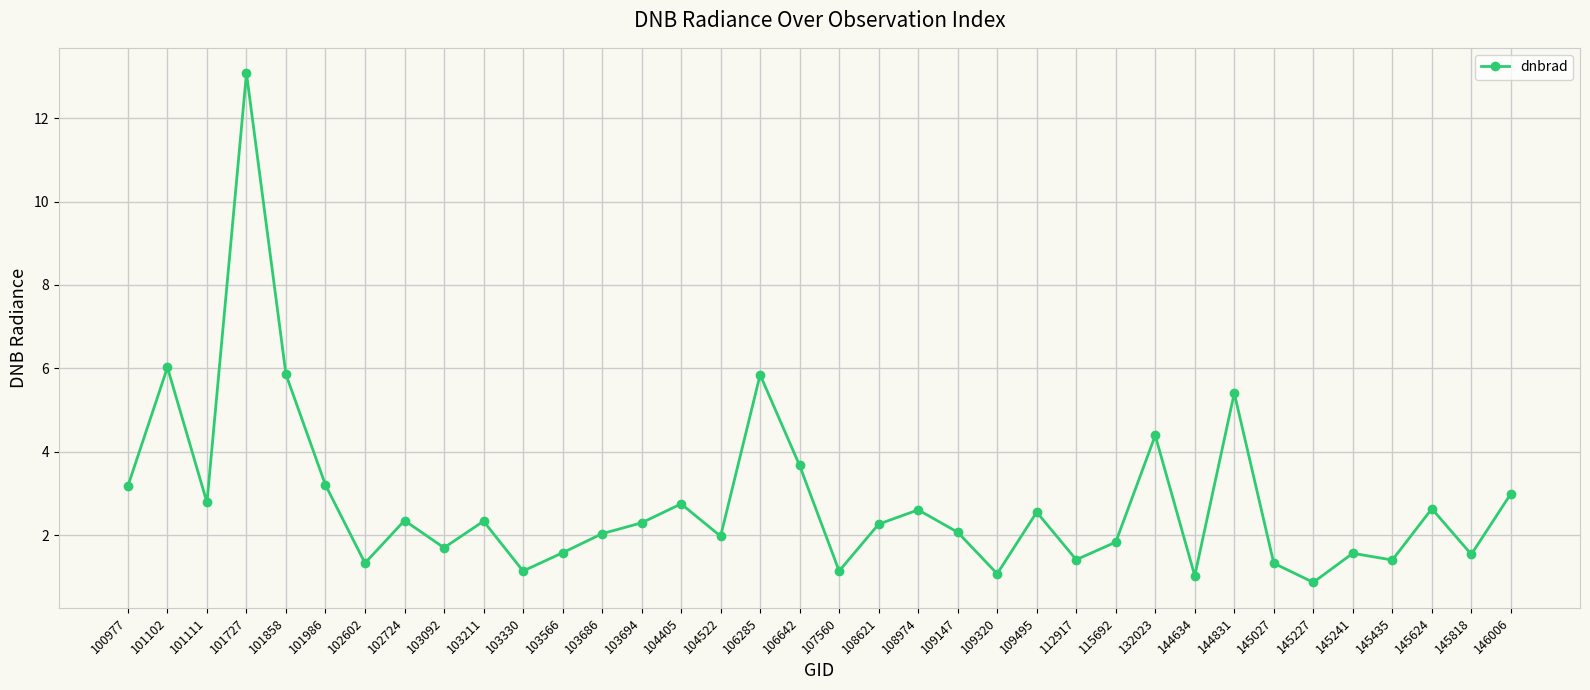

What is the average value?

2.8